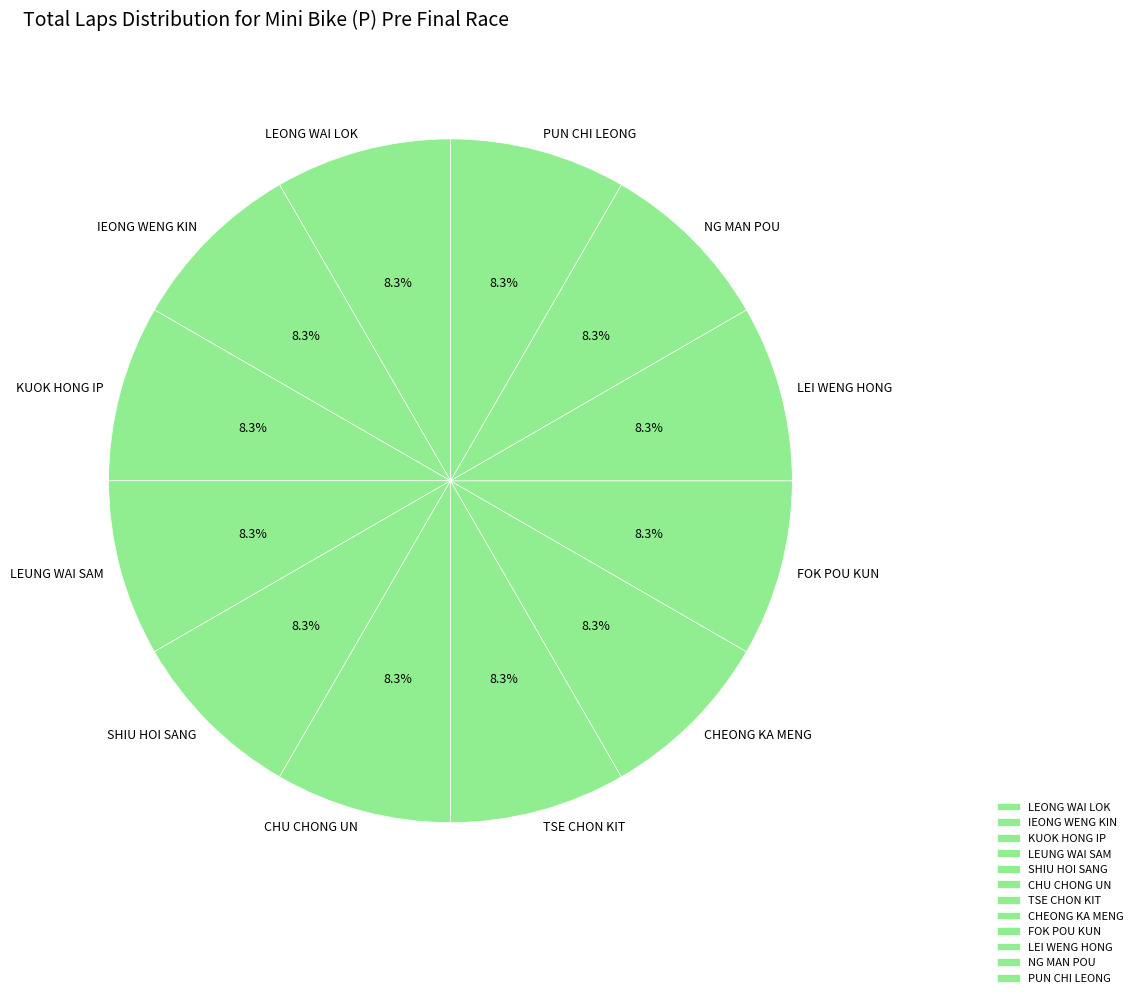

Does FOK POU KUN represent more than half of the total?

No